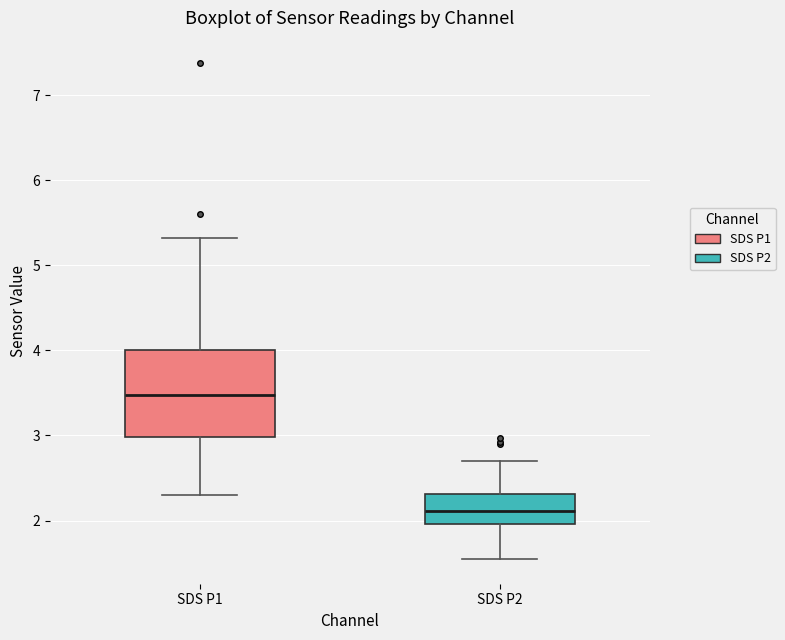

Where does the median line of the box for SDS P1 sit on the y-axis? The values are not printed on the chart, so give them approximately, as read against the axis.

3.5